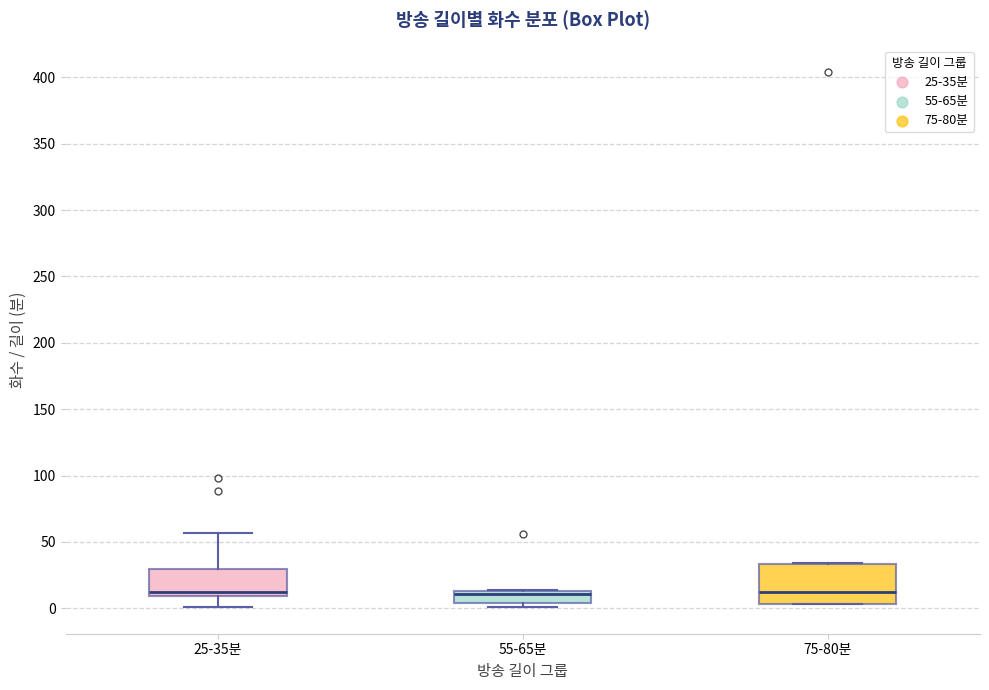

Reading left to right, transcribe this box plot: for each box, give where its median line is, the range the box spans, and where its two whiskers end, as read against the y-axis. The values are not printed on the chart, so give them approximately, as read against the axis.

25-35분: median 10 (just above the box's lower edge), box 10 to 30, whiskers 0 to 55
55-65분: median 10, box 5 to 15, whiskers 0 to 15
75-80분: median 10, box 5 to 35, whiskers 5 to 35